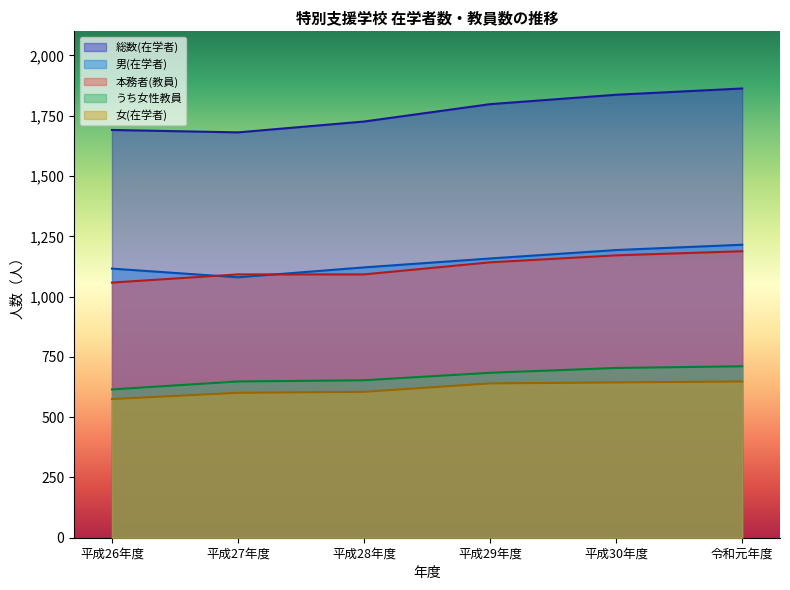

What is the label of the 2nd point from the right?

平成30年度